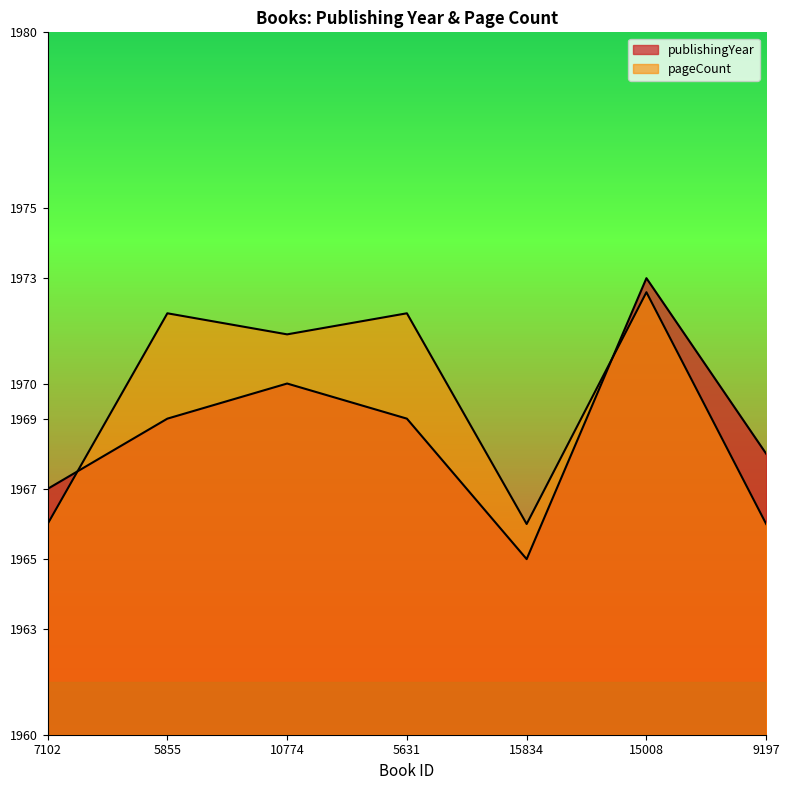

Where do publishingYear and pageCount first cross each other?

7102 and 5855